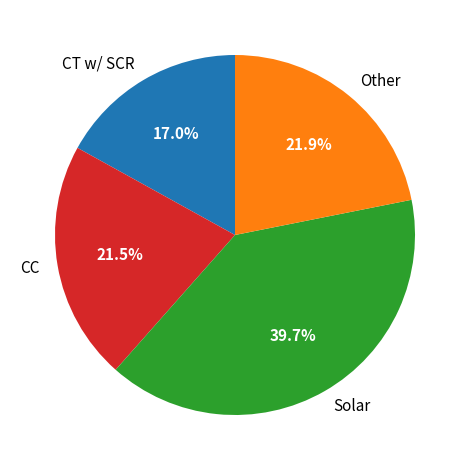

How much of the chart is everything except CT w/ SCR?

83.0%